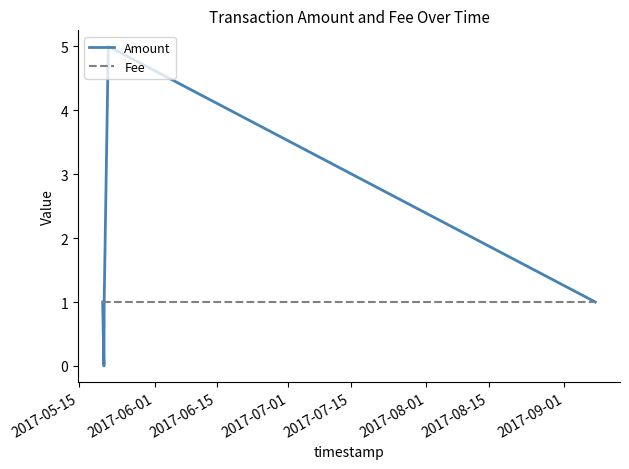

Which series has the largest total across all categories?

Amount